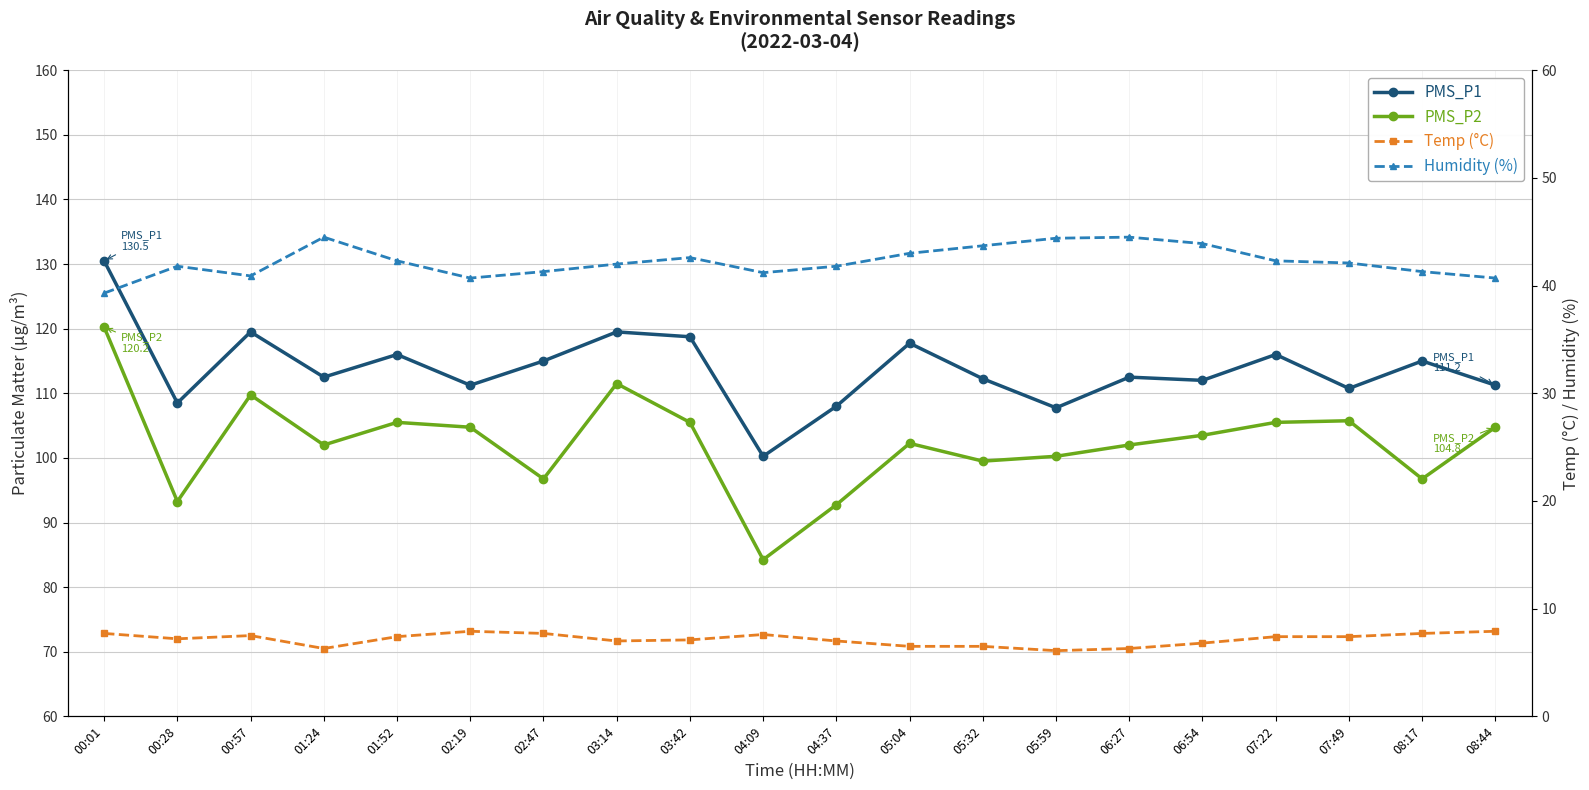

What are all the series names shown in the legend?

PMS_P1, PMS_P2, Temp (°C), Humidity (%)